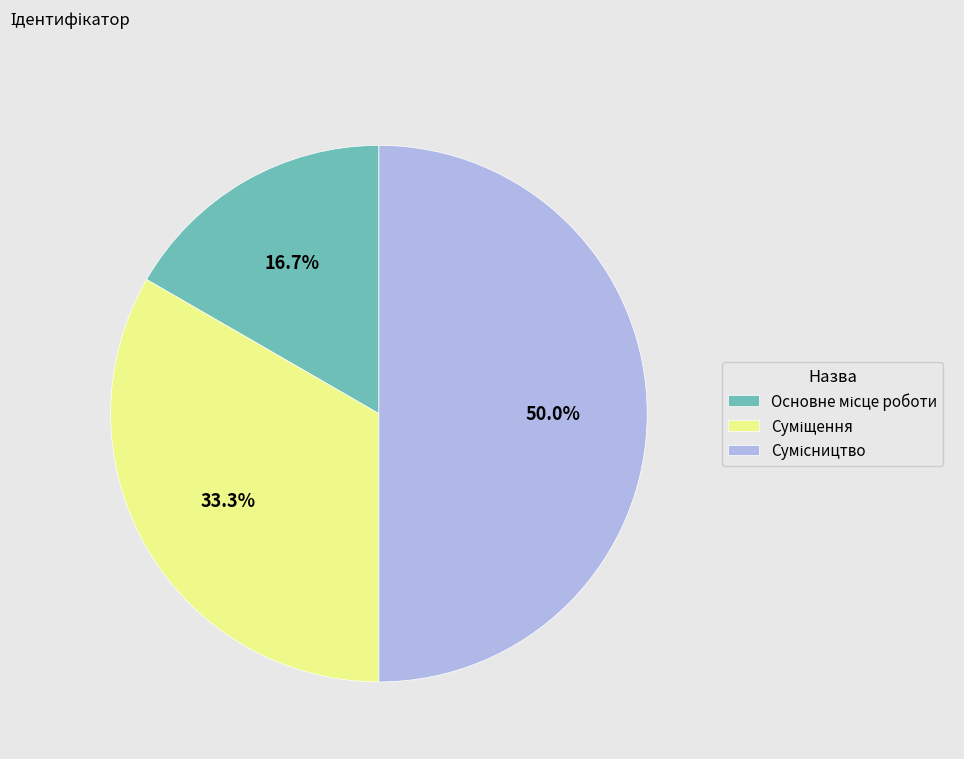

How many slices are in this pie chart?

3